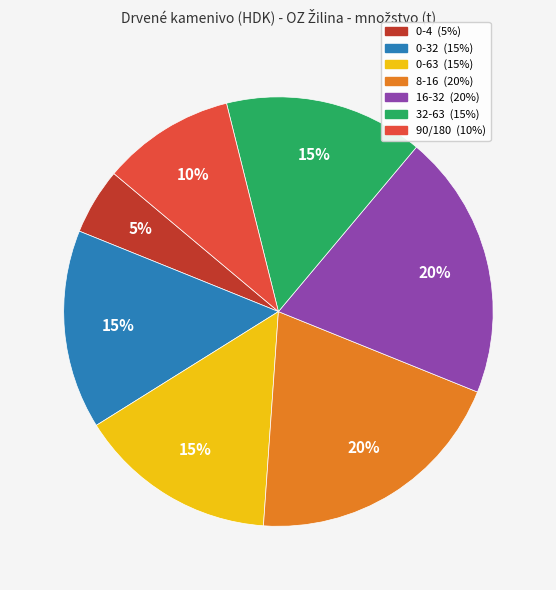

To the nearest percent, what is the difference between the largest and smallest slice percentages?

15%